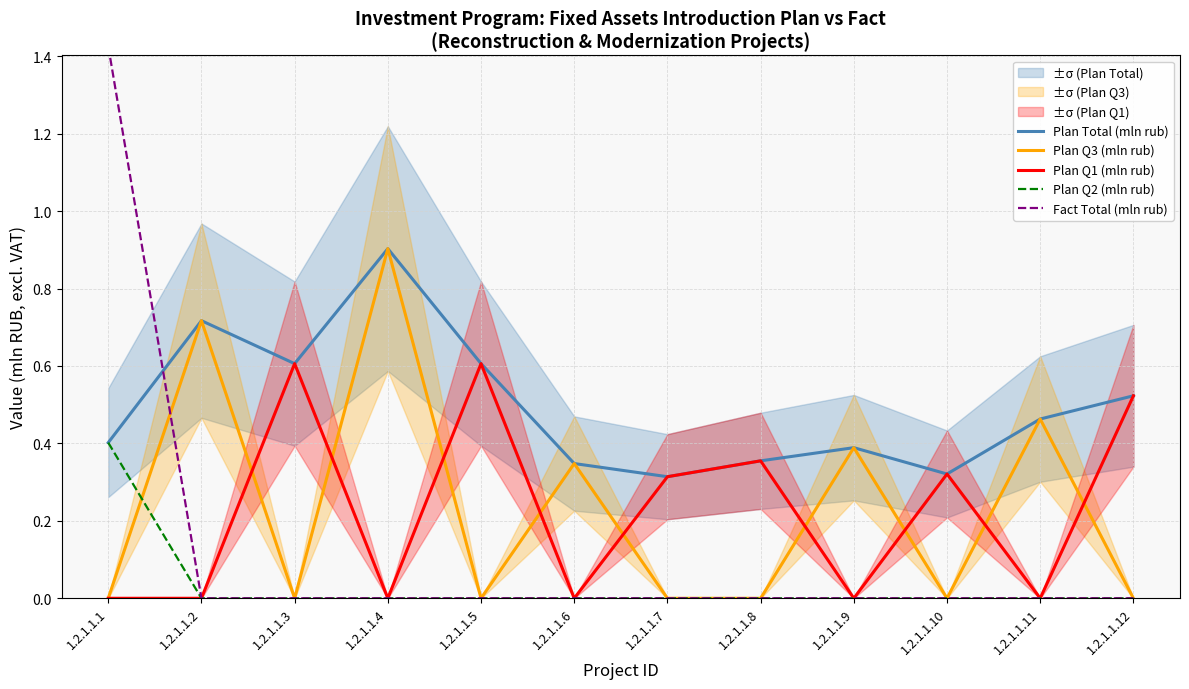

In Plan Total (mln rub), how many points are higher than both neighbors (excluding endpoints)?

3